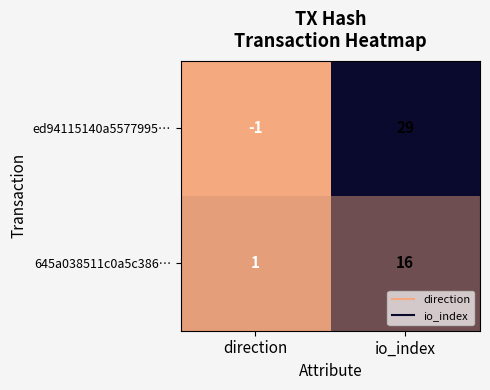

Is the value of 645a038511c0a5c386… at io_index greater than the value of ed94115140a5577995… at direction?

Yes